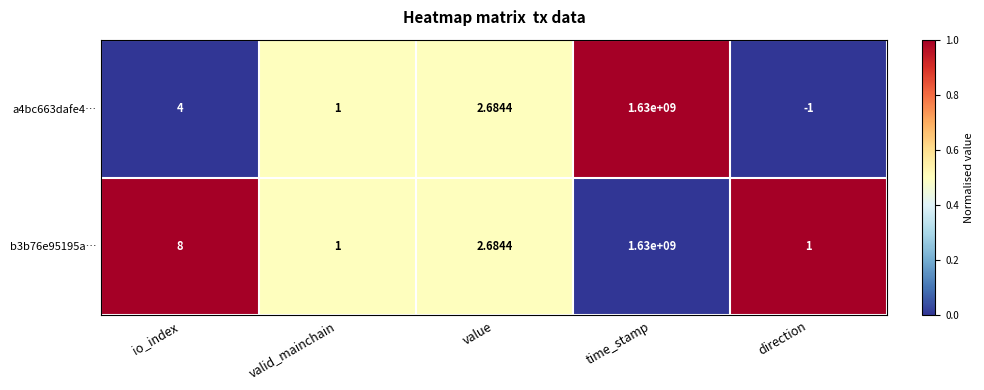

Which series has the largest range (max minus min)?

a4bc663dafe4…